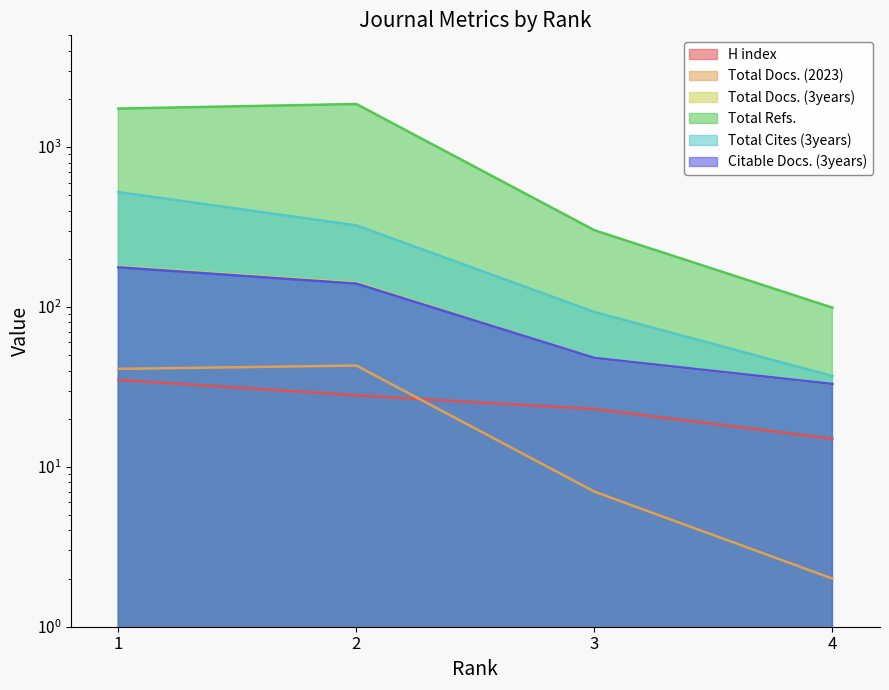

At 3, list the series in order from largest to smallest.

Total Refs., Total Cites (3years), Total Docs. (3years), Citable Docs. (3years), H index, Total Docs. (2023)